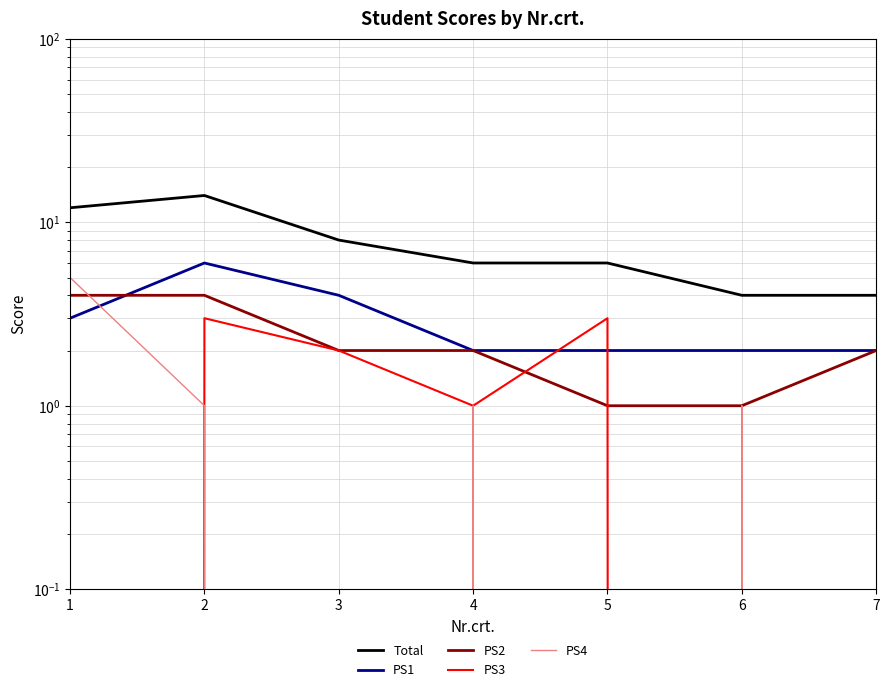

Where do PS3 and PS1 first cross each other?

4 and 5